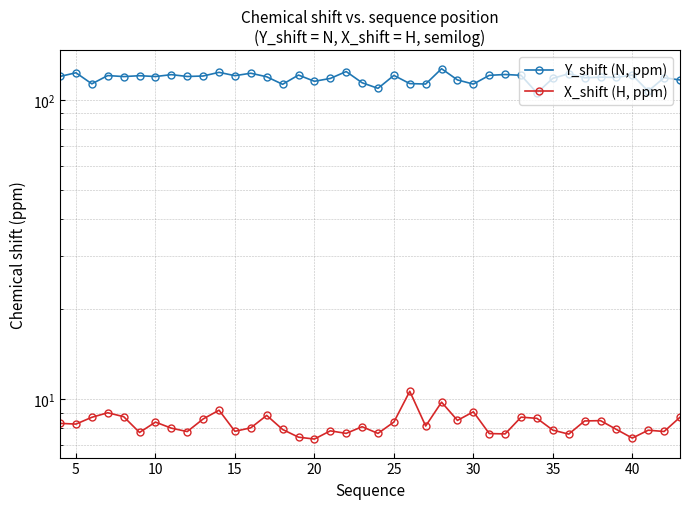

Reading left to right, extract all data points from this chart.

Y_shift (N, ppm): 119.7	123.1	113.0	120.5	119.5	120.3	119.6	121.3	119.6	120.0	123.5	120.4	122.7	119.3	112.6	120.9	115.3	117.8	124.3	114.0	109.2	120.6	113.2	112.9	127.0	116.5	112.8	120.7	121.5	120.7	105.5	117.9	122.2	118.5	119.0	118.8	120.9	106.9	118.5	116.4
X_shift (H, ppm): 8.3	8.2	8.7	9.0	8.7	7.7	8.4	8.0	7.8	8.6	9.2	7.8	8.0	8.8	7.9	7.5	7.3	7.8	7.7	8.1	7.7	8.4	10.6	8.1	9.8	8.5	9.1	7.7	7.6	8.7	8.6	7.9	7.6	8.4	8.5	7.9	7.4	7.9	7.8	8.7